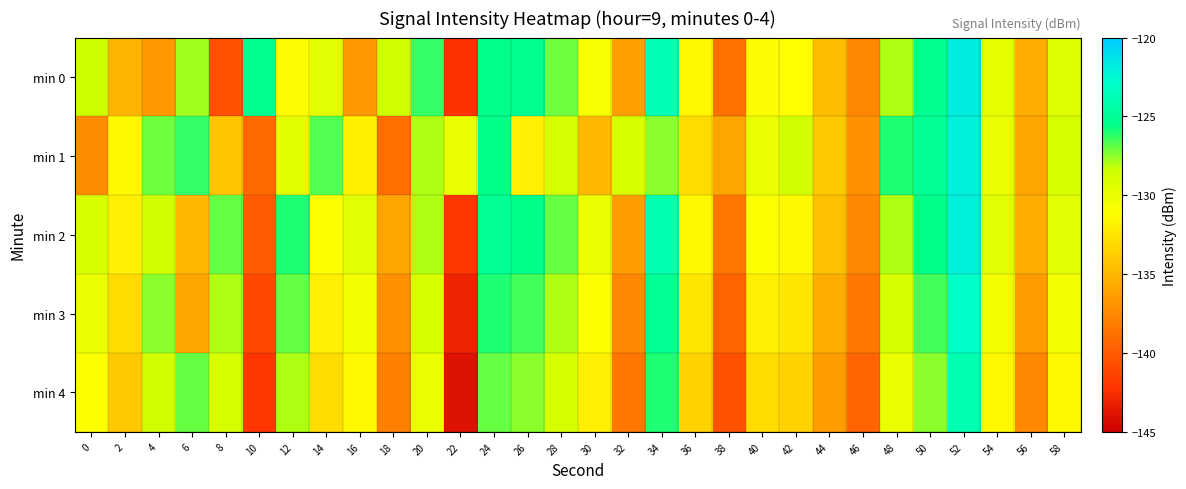

Reading left to right, extract all data points from this chart.

min 0: 0=-128.5	2=-135.1	4=-136.6	6=-127.7	8=-140.6	10=-125.2	12=-131.2	14=-129.6	16=-136.6	18=-128.6	20=-126.3	22=-142.2	24=-125.4	26=-125.3	28=-127.1	30=-130.6	32=-136.4	34=-123.7	36=-131.4	38=-138.8	40=-131.3	42=-131.2	44=-134.7	46=-137.5	48=-128.0	50=-125.2	52=-121.9	54=-129.7	56=-135.6	58=-129.4
min 1: 0=-137.3	2=-131.4	4=-127.1	6=-126.3	8=-134.2	10=-139.2	12=-129.6	14=-126.7	16=-131.8	18=-138.9	20=-128.0	22=-130.0	24=-125.5	26=-132.0	28=-128.7	30=-135.0	32=-129.0	34=-127.5	36=-133.0	38=-136.0	40=-130.0	42=-128.5	44=-134.0	46=-137.0	48=-126.0	50=-125.0	52=-122.0	54=-130.0	56=-136.0	58=-129.0
min 2: 0=-129.0	2=-132.0	4=-128.5	6=-135.0	8=-127.0	10=-140.0	12=-126.0	14=-131.0	16=-129.5	18=-136.0	20=-128.0	22=-142.0	24=-125.0	26=-125.5	28=-127.0	30=-130.0	32=-136.5	34=-124.0	36=-131.5	38=-138.5	40=-131.0	42=-131.5	44=-134.5	46=-137.5	48=-128.0	50=-125.5	52=-122.0	54=-129.5	56=-135.5	58=-129.5
min 3: 0=-130.0	2=-133.0	4=-127.5	6=-136.0	8=-128.0	10=-141.0	12=-127.0	14=-132.0	16=-130.5	18=-137.0	20=-129.0	22=-143.0	24=-126.0	26=-126.5	28=-128.0	30=-131.0	32=-137.5	34=-125.0	36=-132.5	38=-139.5	40=-132.0	42=-132.5	44=-135.5	46=-138.5	48=-129.0	50=-126.5	52=-123.0	54=-130.5	56=-136.5	58=-130.5
min 4: 0=-131.0	2=-134.0	4=-128.5	6=-127.0	8=-129.0	10=-142.0	12=-128.0	14=-133.0	16=-131.5	18=-138.0	20=-130.0	22=-144.0	24=-127.0	26=-127.5	28=-129.0	30=-132.0	32=-138.5	34=-126.0	36=-133.5	38=-140.5	40=-133.0	42=-133.5	44=-136.5	46=-139.5	48=-130.0	50=-127.5	52=-124.0	54=-131.5	56=-137.5	58=-131.5